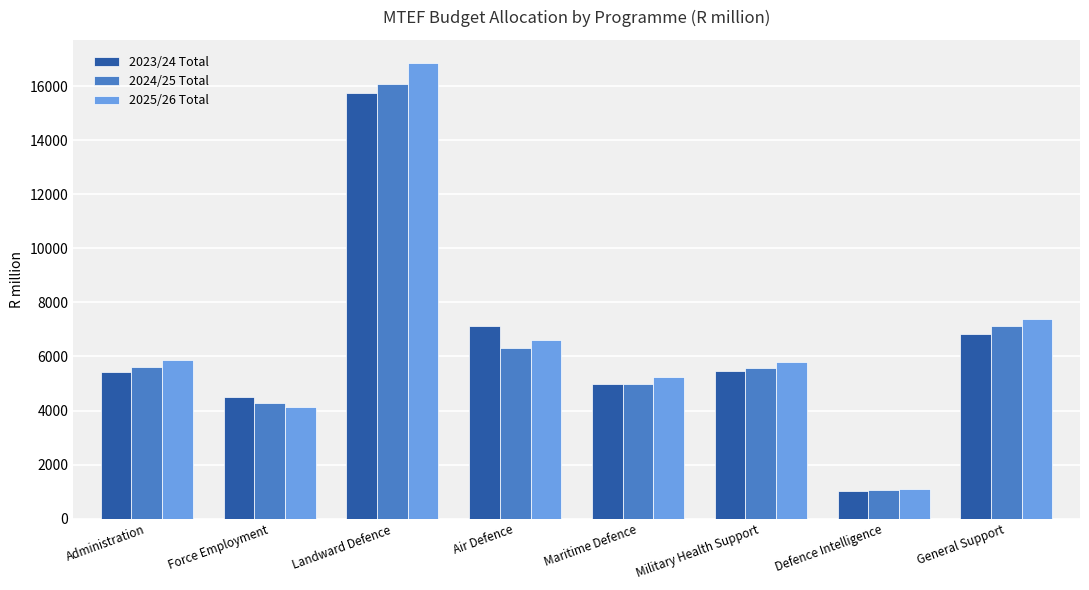

Which series changed the most between Air Defence and Military Health Support?

2023/24 Total